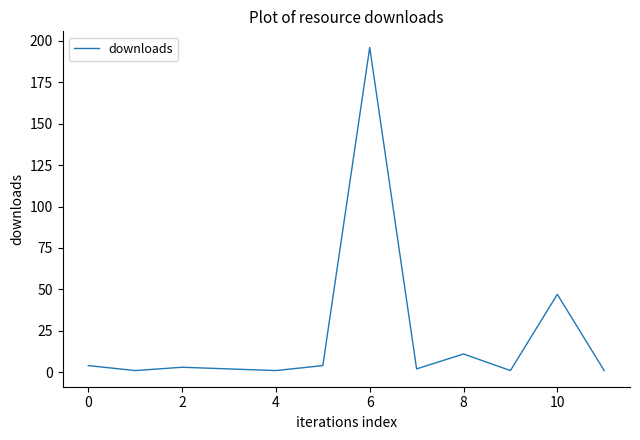

What is the maximum value shown in the chart?

196